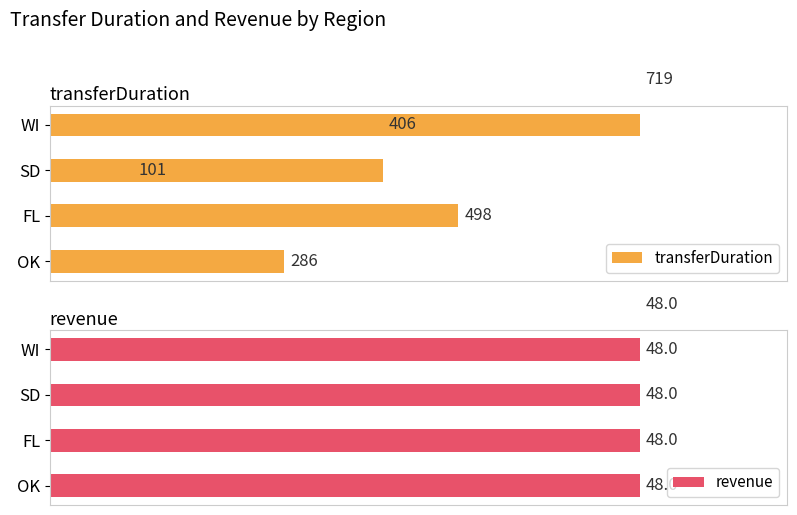

What value does the transferDuration series have at OK, to the nearest 50?

300